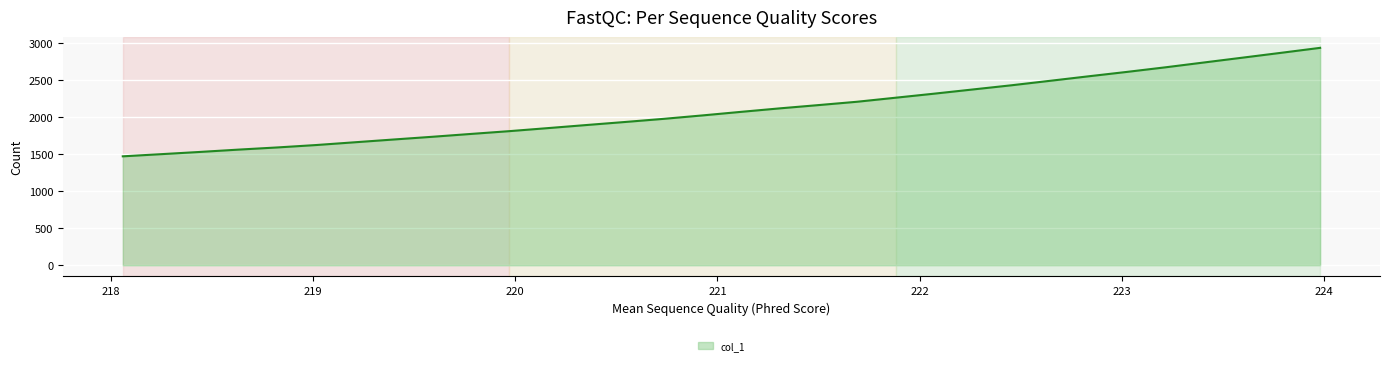

Reading left to right, extract all data points from this chart.

1470.3	1499.8	1529.7	1561.1	1590.3	1622.7	1659.9	1697.2	1733.8	1772.3	1810.2	1851.2	1893.0	1934.1	1976.5	2022.6	2070.7	2117.7	2161.7	2206.8	2261.3	2316.0	2372.7	2429.1	2489.5	2550.4	2610.2	2672.3	2737.6	2802.7	2868.0	2934.3